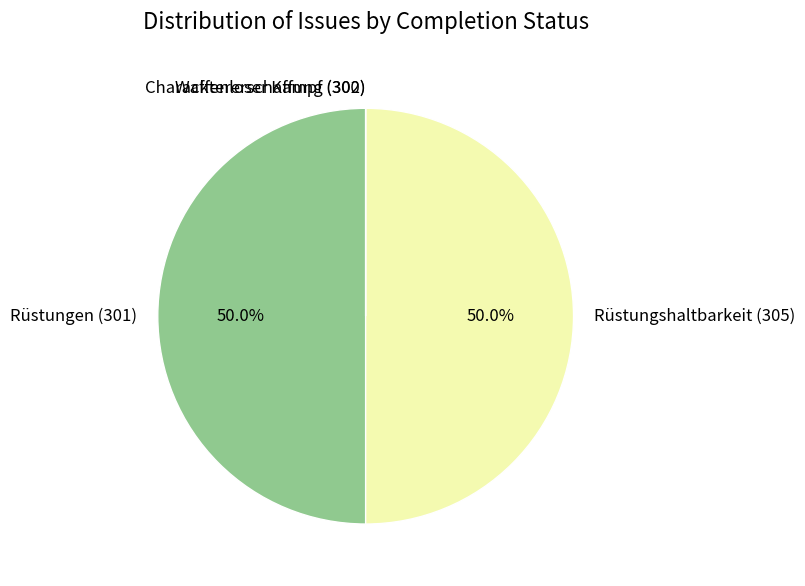

What percentage is NOT represented by Rüstungen (301)?

50.0%